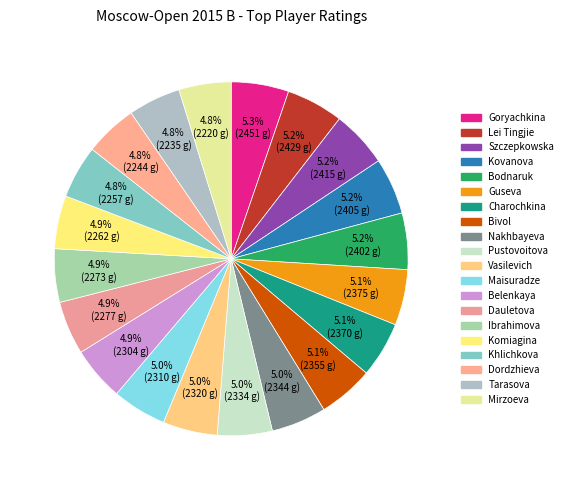

How many slices are in this pie chart?

20